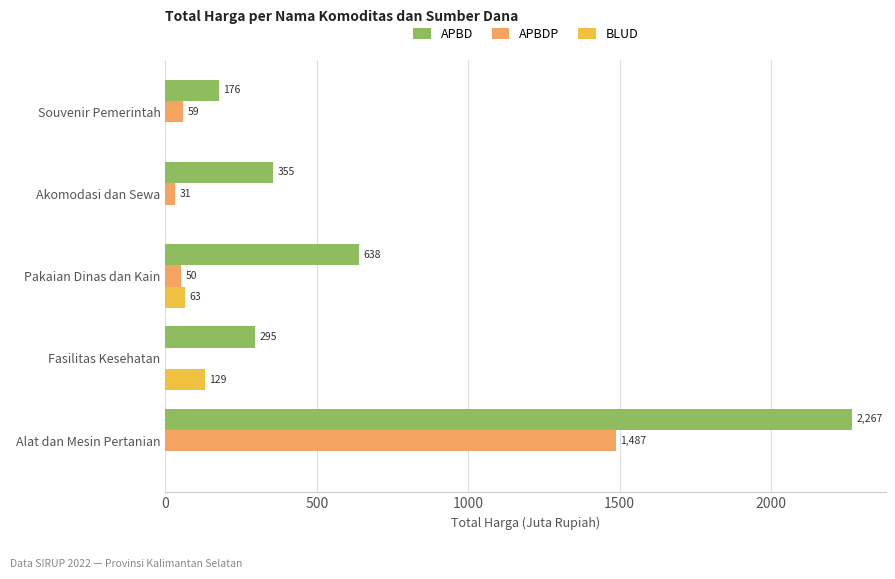

Count the number of data series in this chart.

3